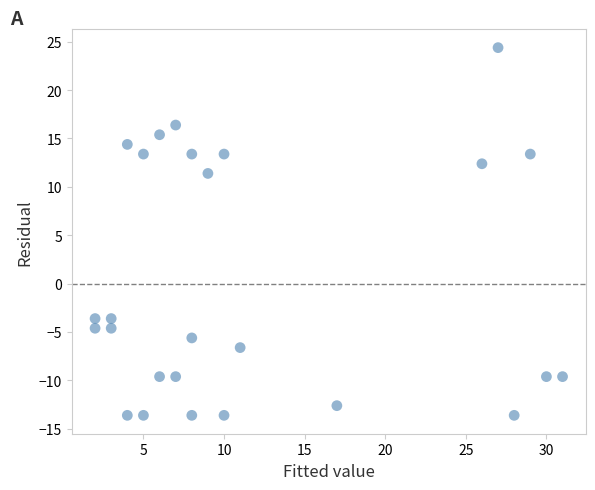

What Y value in the scatter plot is closest to 5?

11.4